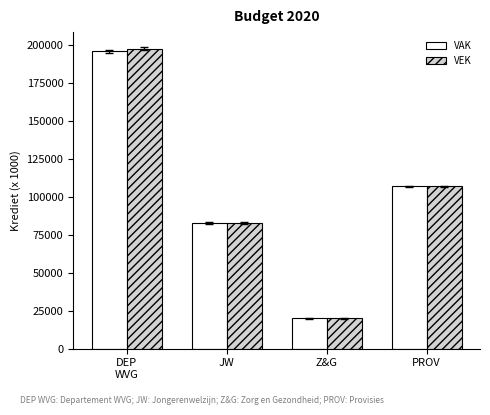

What is the sum of the VEK values at DEP
WVG and JW
?

280090